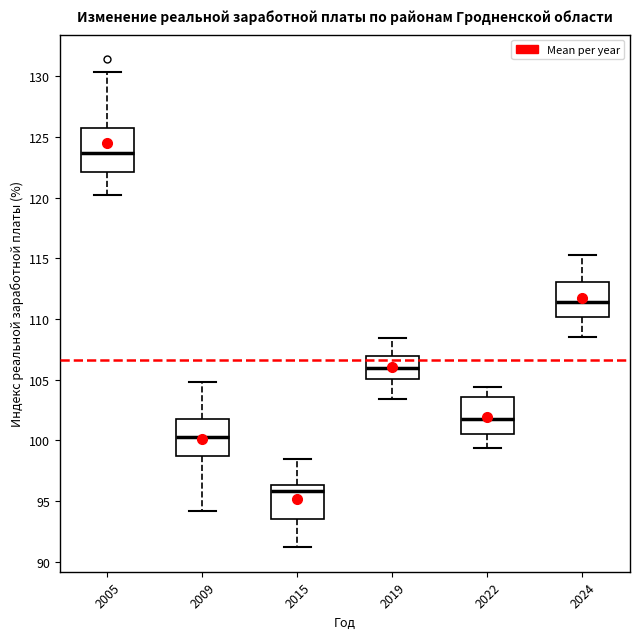

Which box's median line is the lowest?

2015